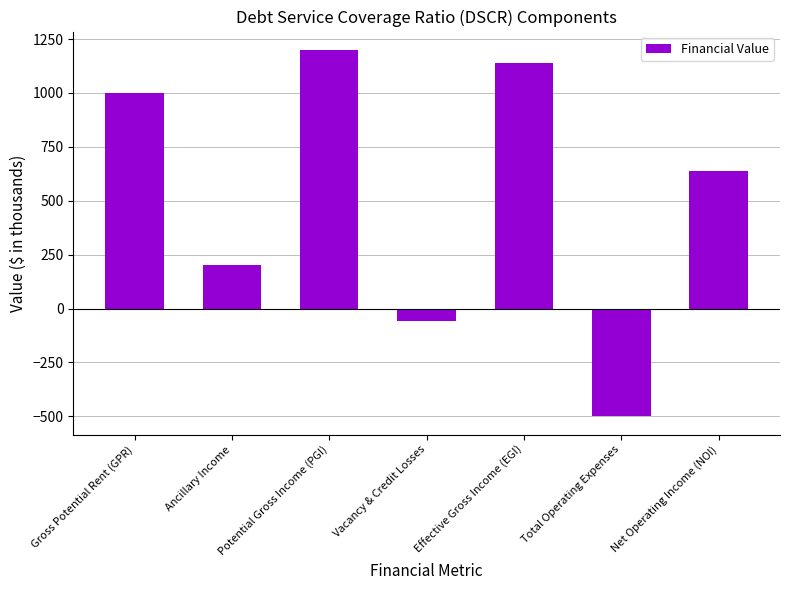

What is the average value?

517